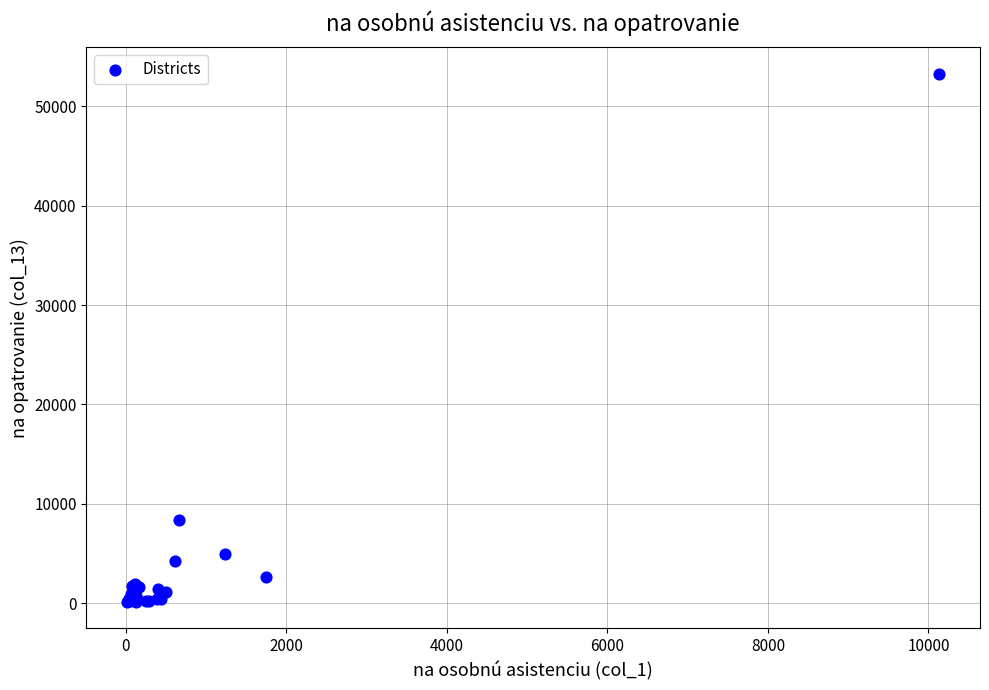

What Y value in the scatter plot is closest to 26701?

8325